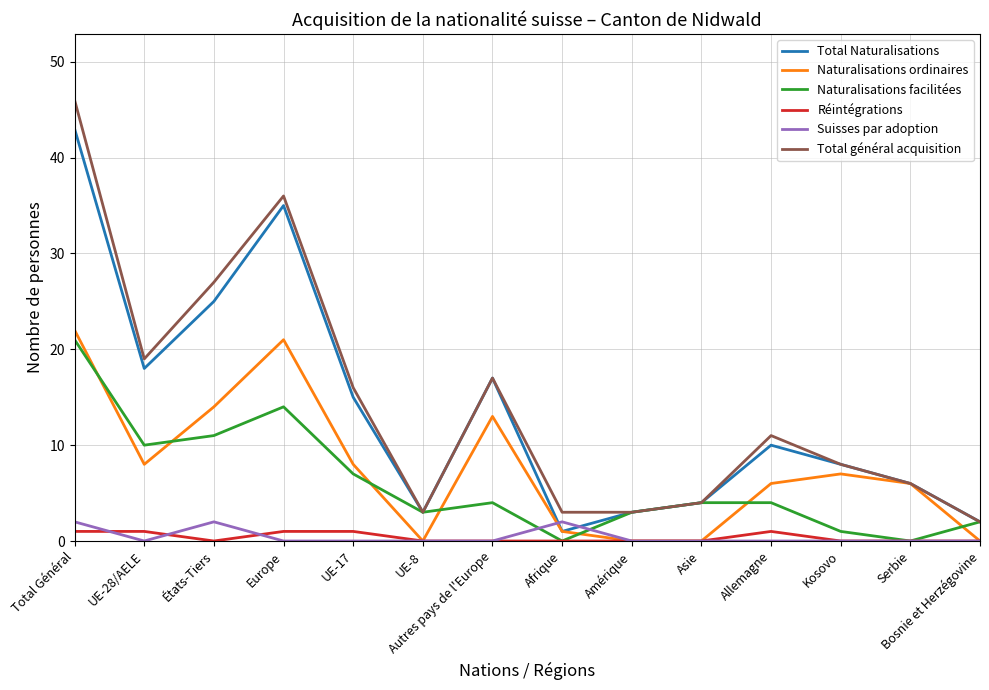

Which series has the largest total across all categories?

Total général acquisition